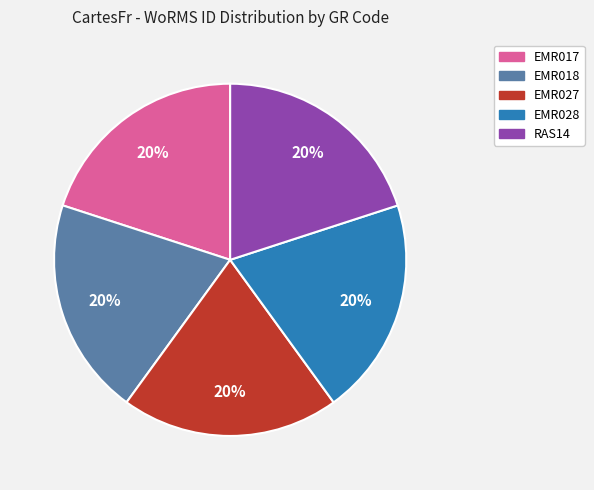

How many segments does this pie chart have?

5